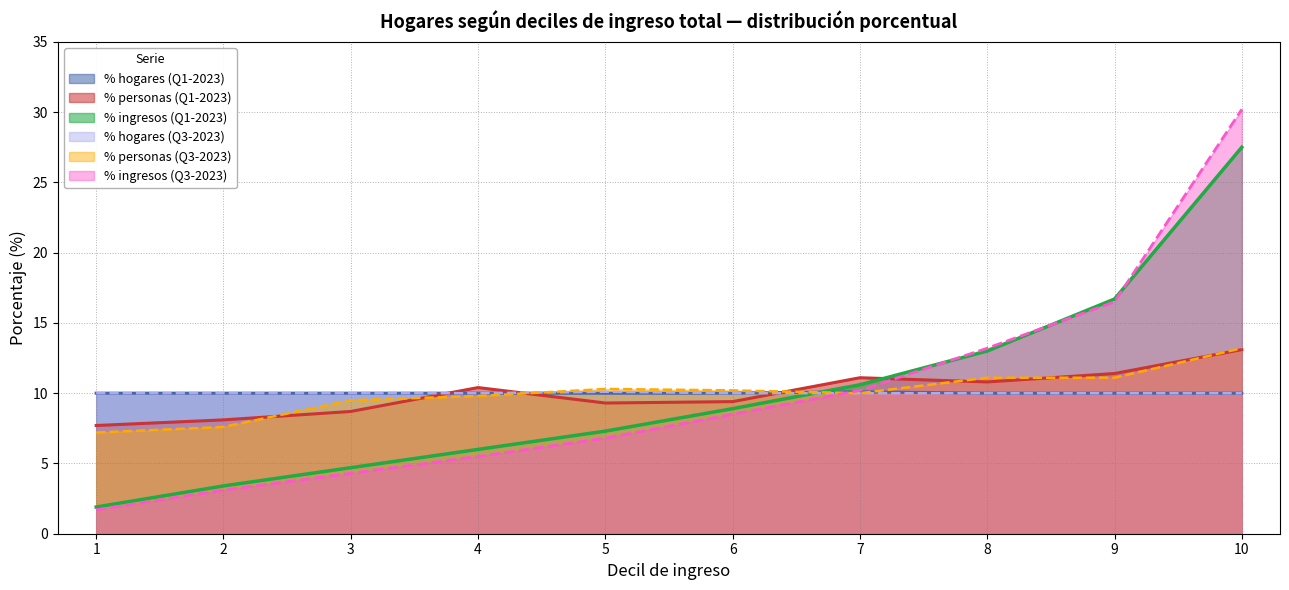

Which category has the highest value in the % personas (Q3-2023) series?

10